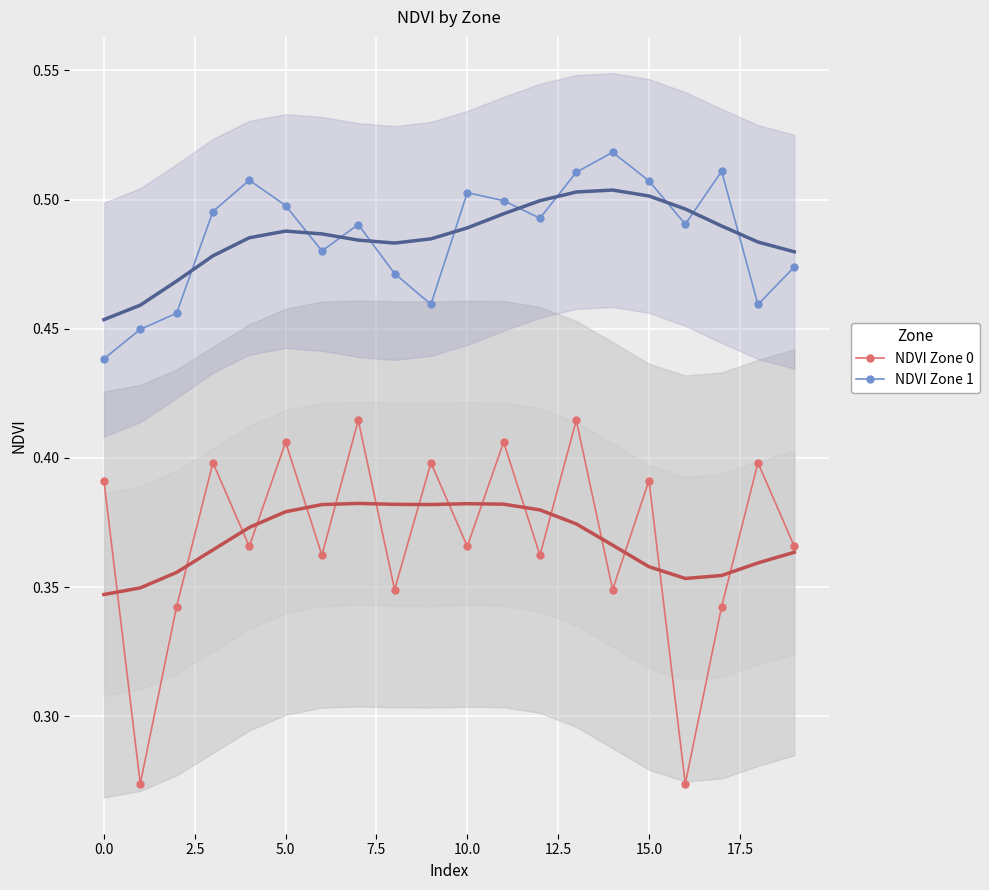

True or false: NDVI Zone 1 and NDVI Zone 0 intersect in this chart.

False